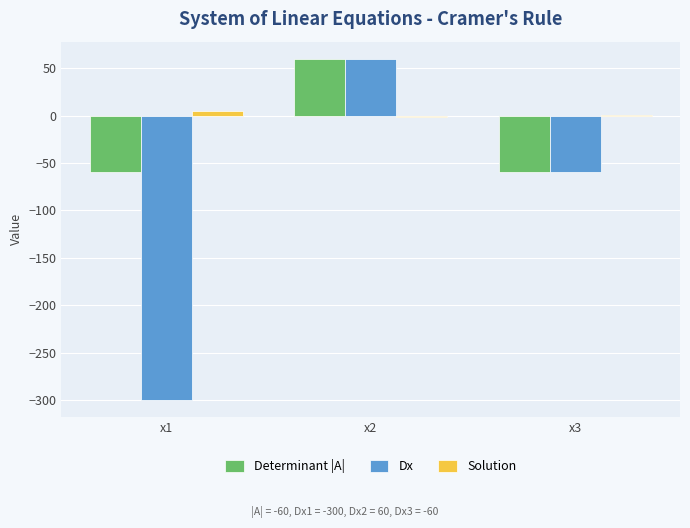

Between x1 and x2, which series saw the biggest shift?

Dx